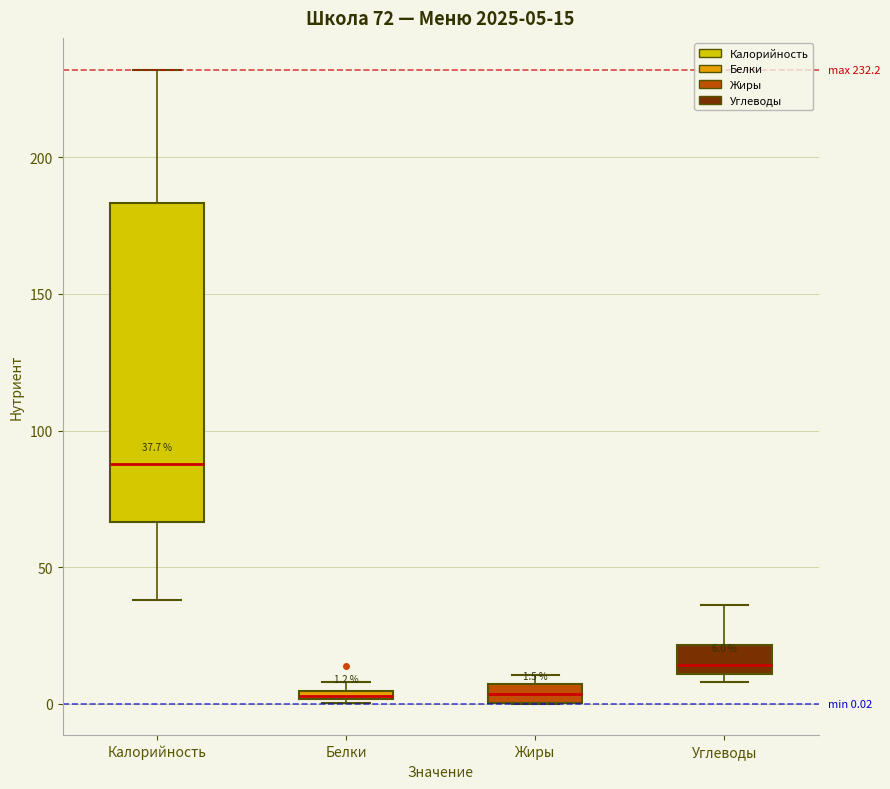

Comparing the boxes themselves (not the whiskers), which one is the tallest?

Калорийность